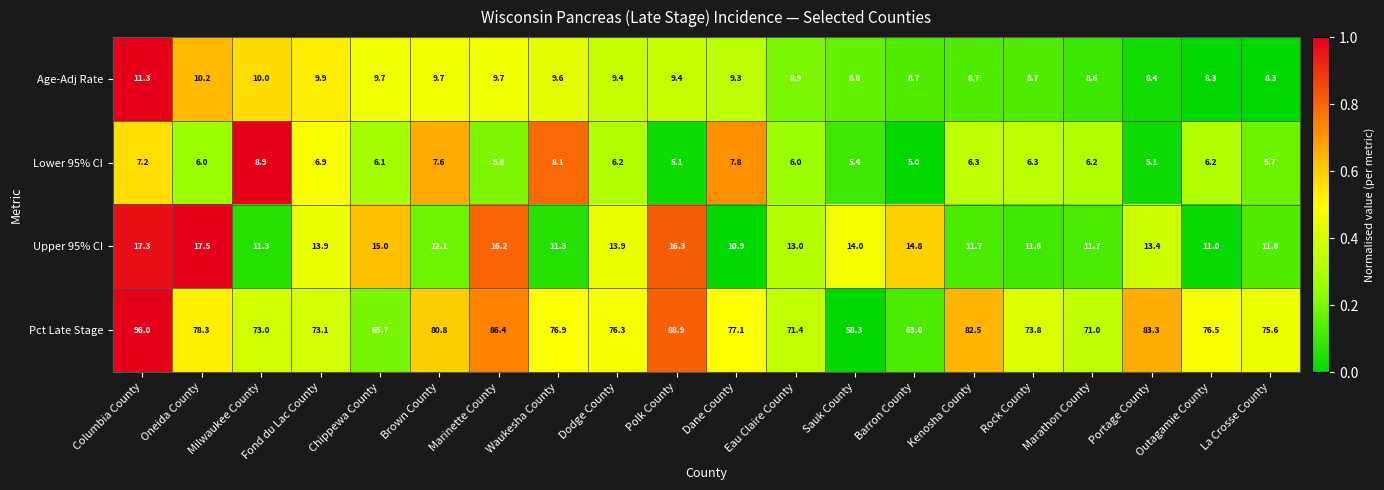

What is the difference between the highest and lowest values at Dane County?

69.3